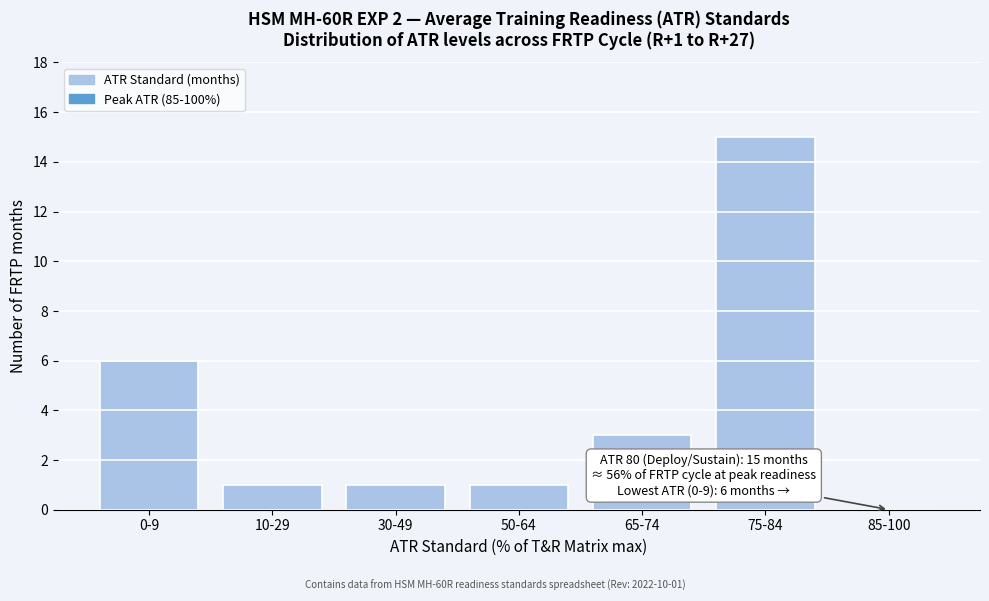

Reading right to left, list all the values displayed in this chart.

85-100=0	75-84=15	65-74=3	50-64=1	30-49=1	10-29=1	0-9=6